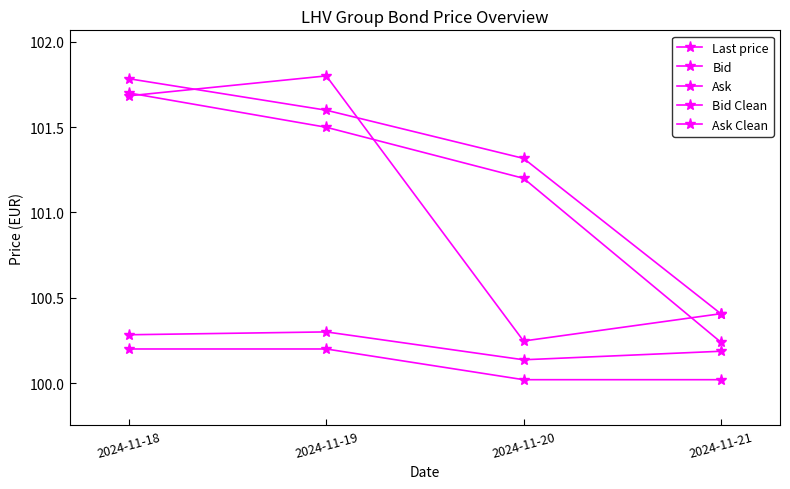

Is this an area chart (filled region under the line)?

No